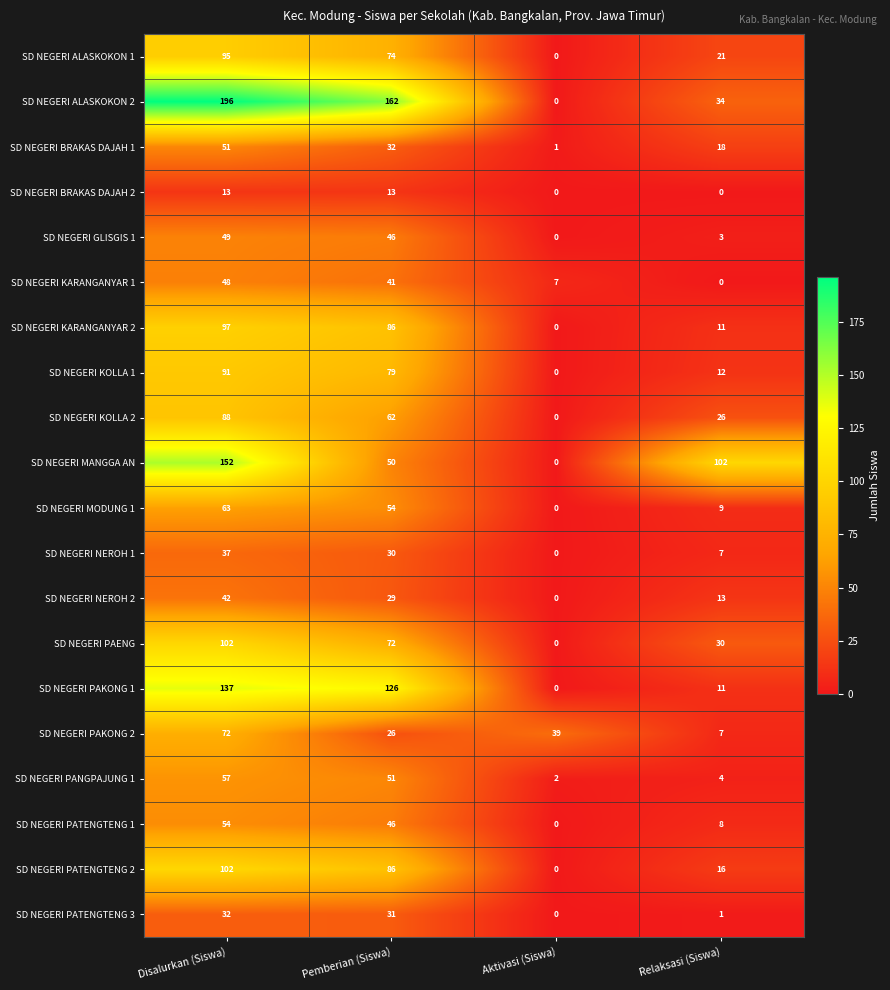

Which series has the largest range (max minus min)?

SD NEGERI ALASKOKON 2